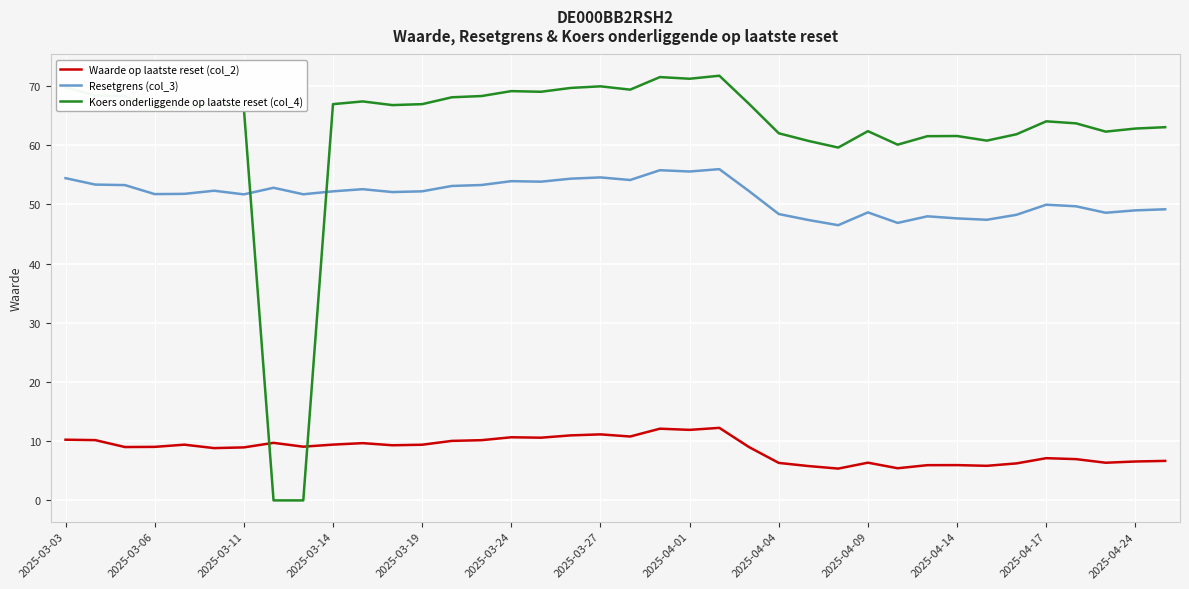

List the series in order of their overall mean, highest first.

Koers onderliggende op laatste reset (col_4), Resetgrens (col_3), Waarde op laatste reset (col_2)